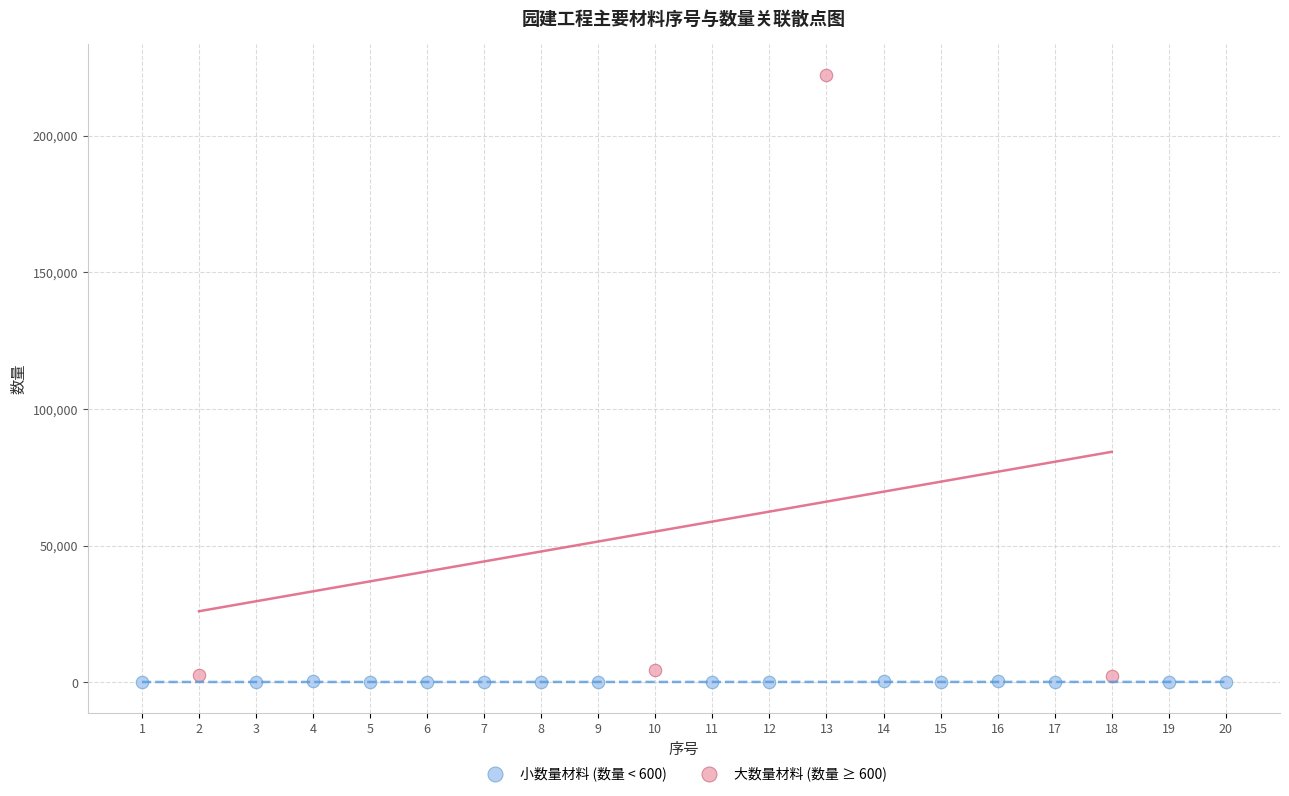

Which series reaches the minimum Y coordinate?

小数量材料 (数量 < 600)